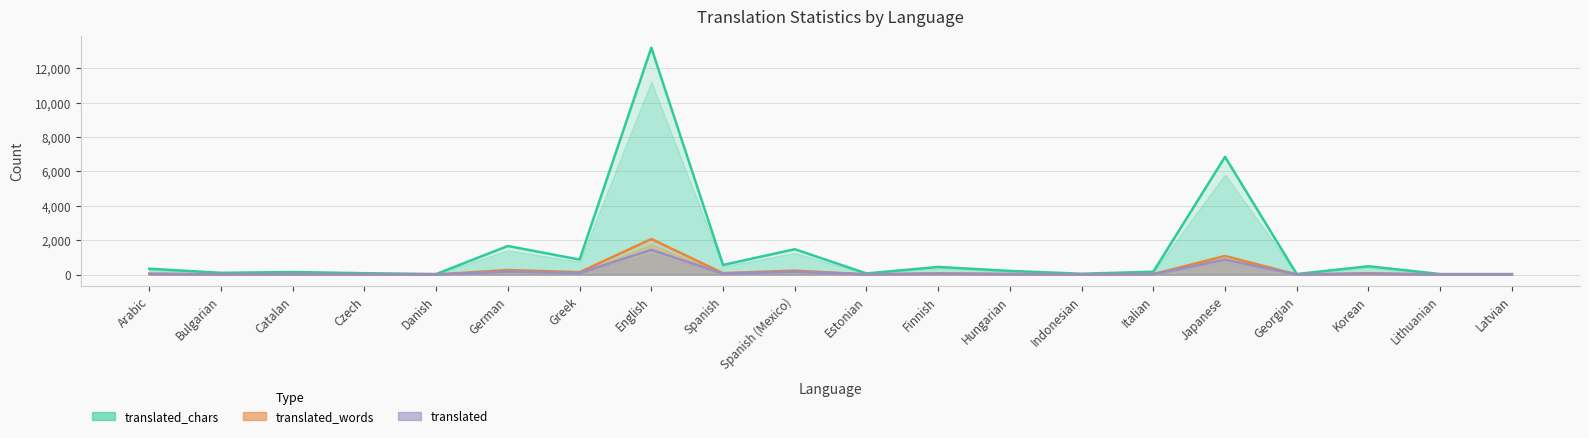

What is the maximum value for translated?

1439